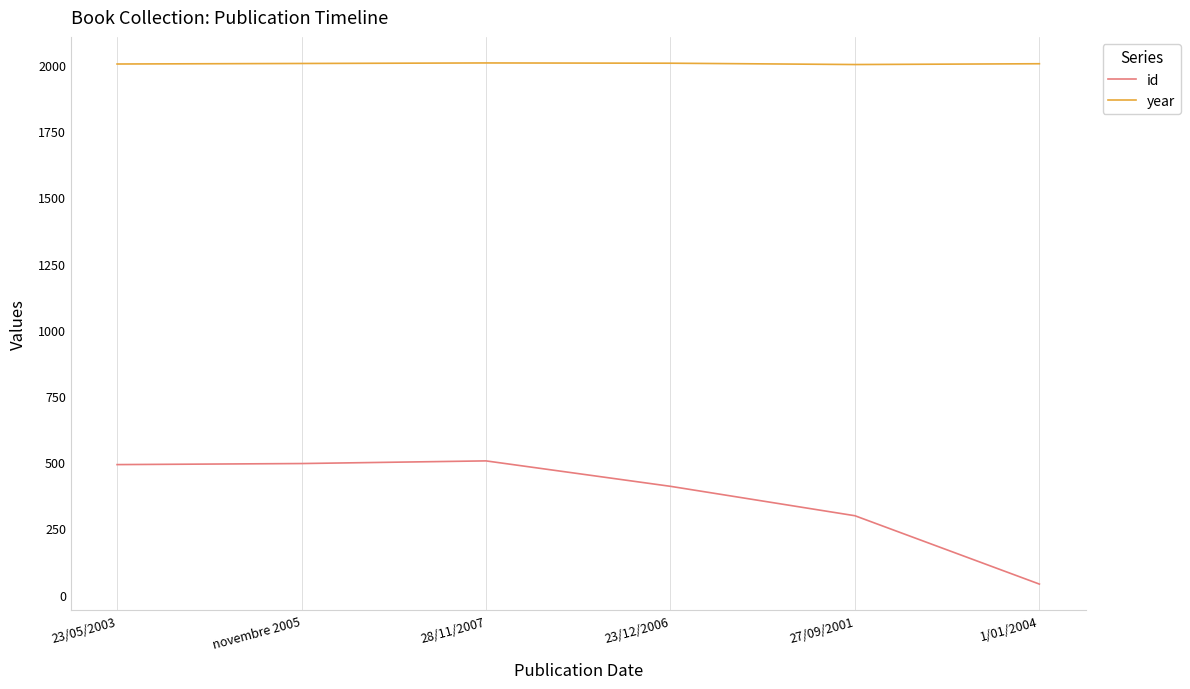

What is the sum of the year values at 28/11/2007 and 23/05/2003?

4010